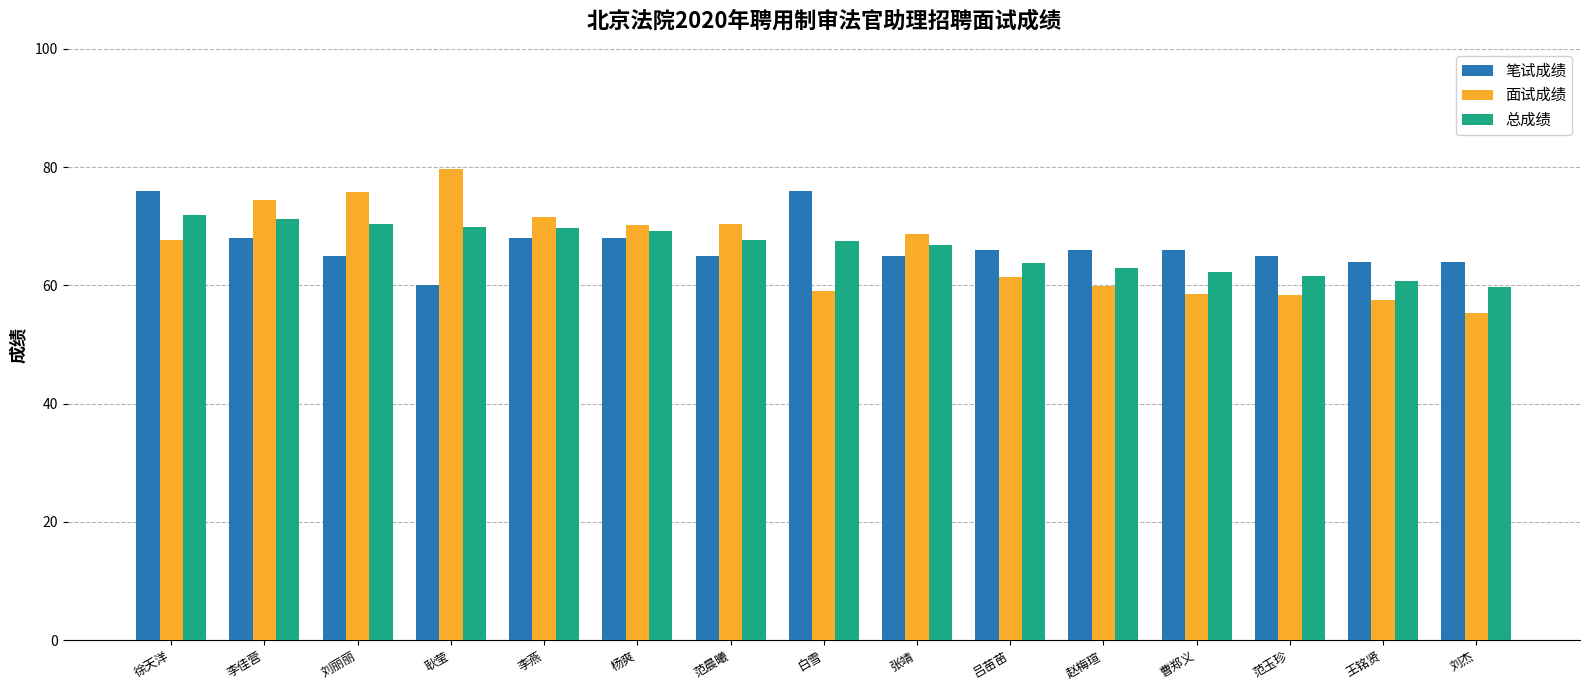

Are the bars horizontal?

No